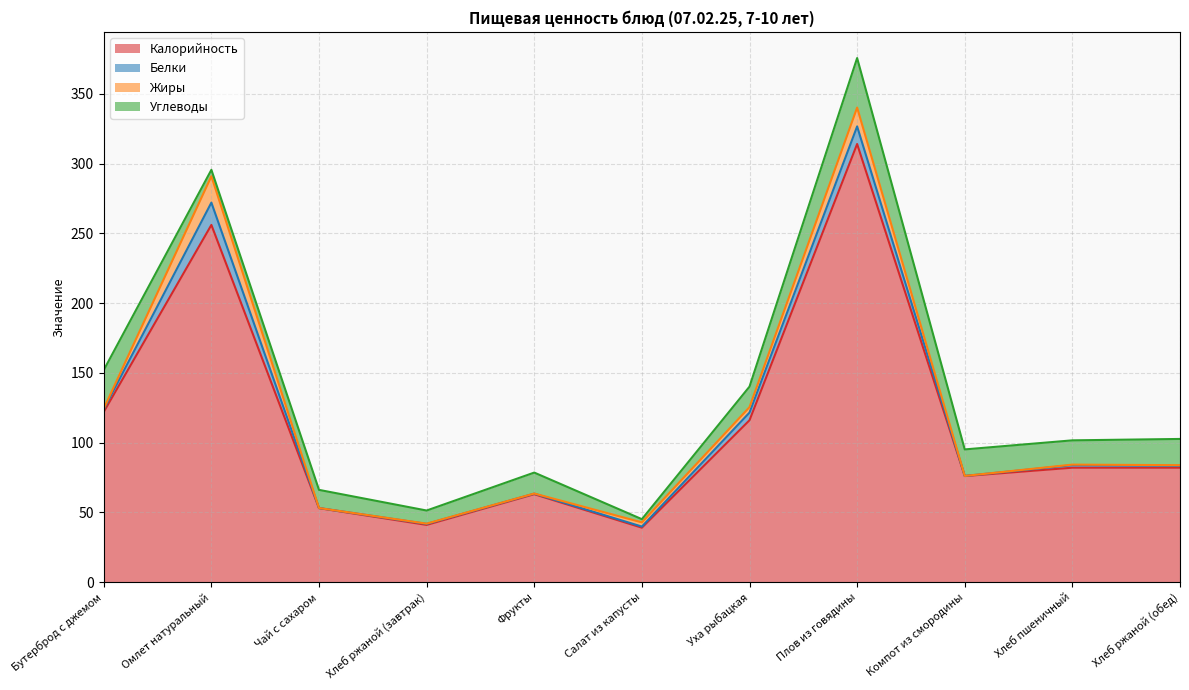

Between Хлеб ржаной (обед) and Салат из капусты, which is larger?

Хлеб ржаной (обед)